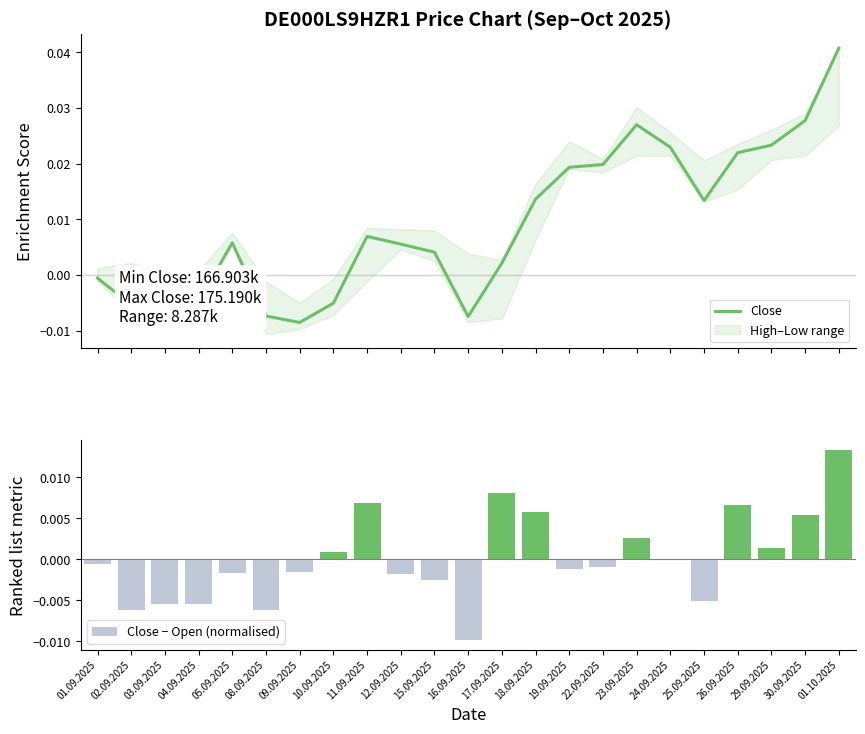

Which category has the highest value in the Close − Open (normalised) series?

01.10.2025